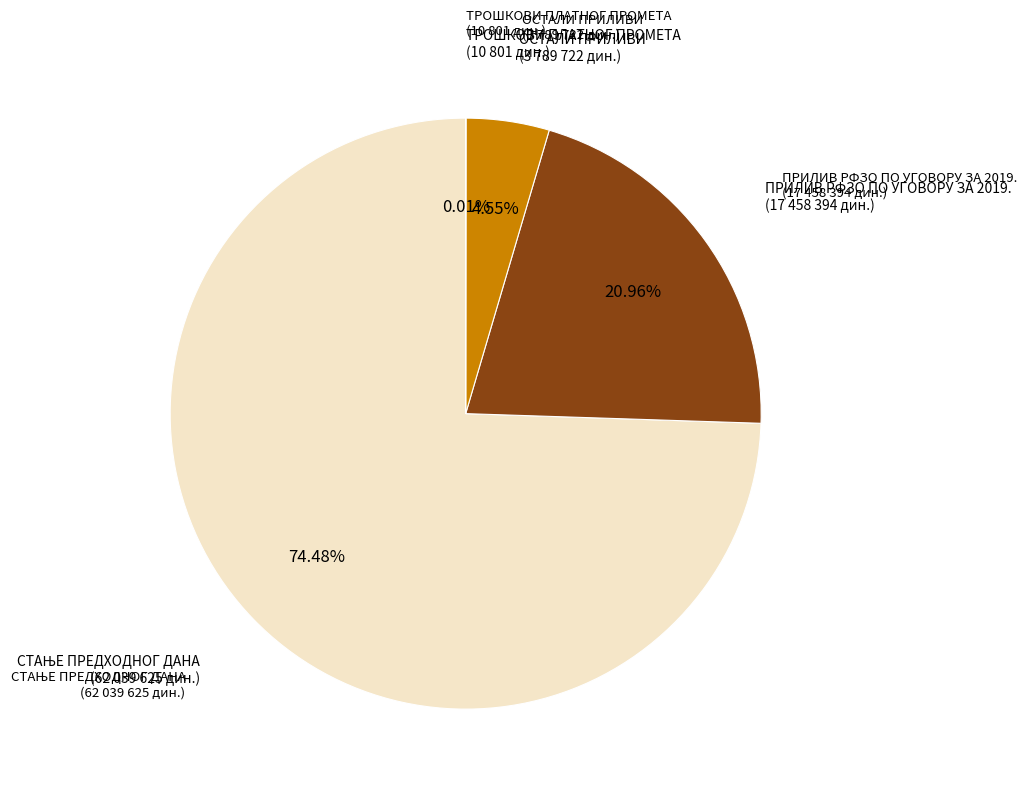

Is there a majority slice in this chart?

Yes